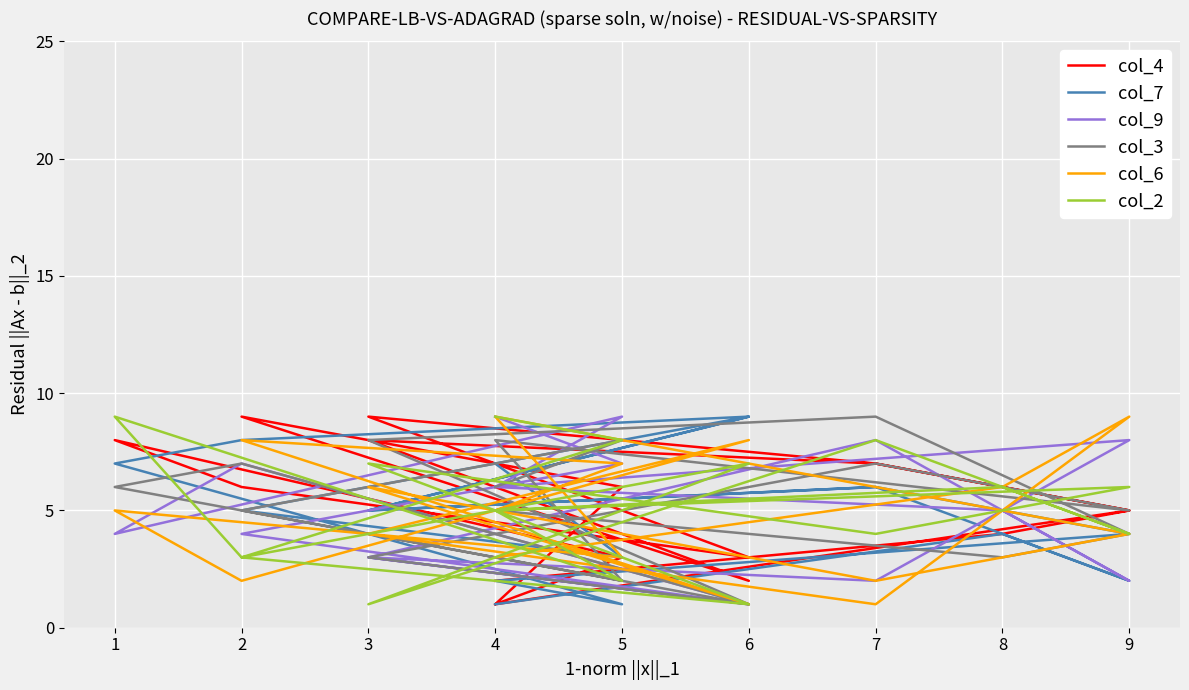

What is the value of the col_2 point at the 5th from the left?

7